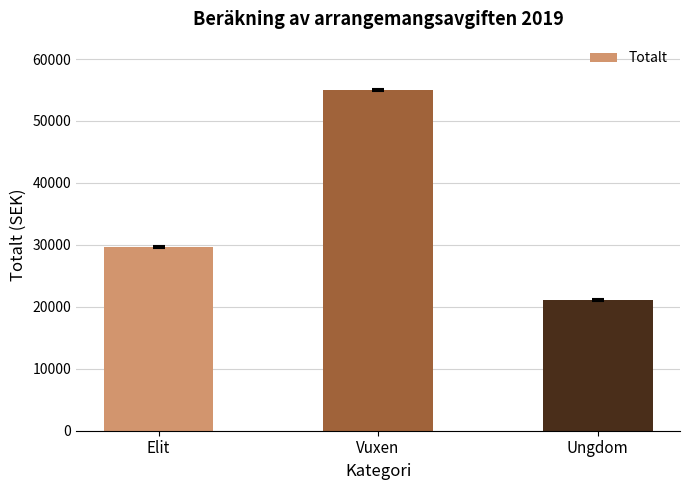

Count the number of categories in the chart.

3